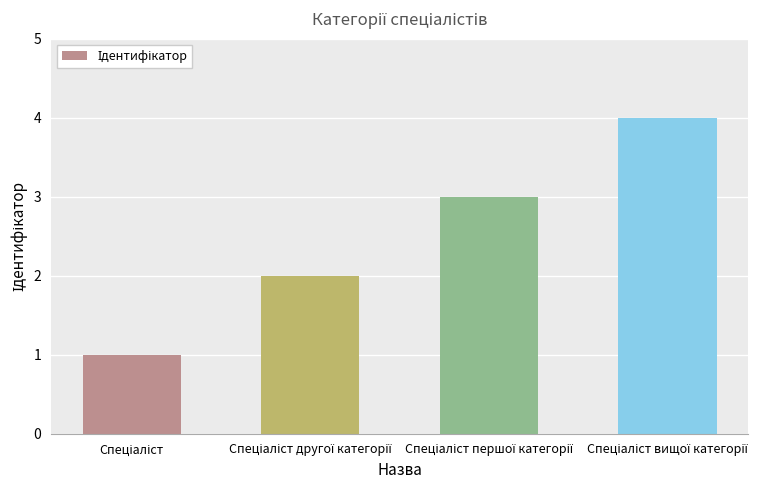

Does the chart contain any negative values?

No